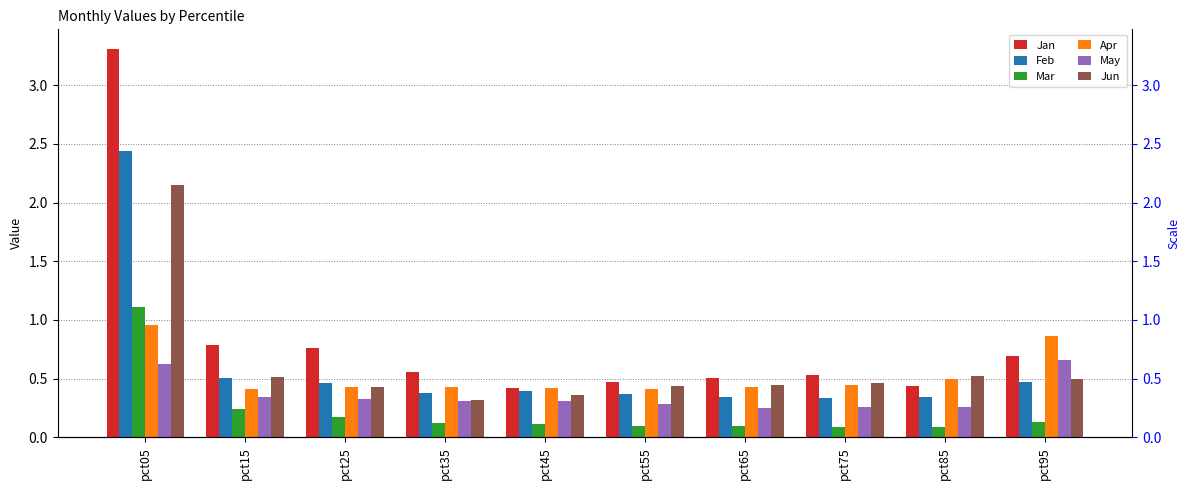

What is the difference between the highest and lowest values at pct95?

0.7